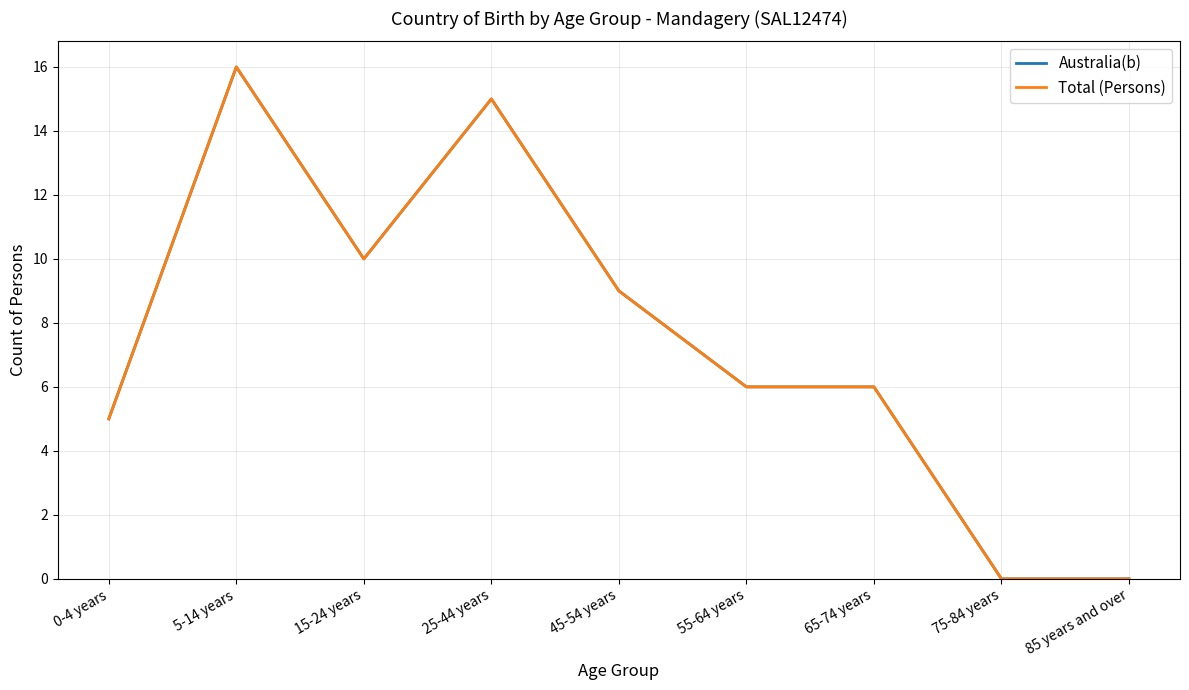

How many interior local valleys does the Australia(b) series have?

1